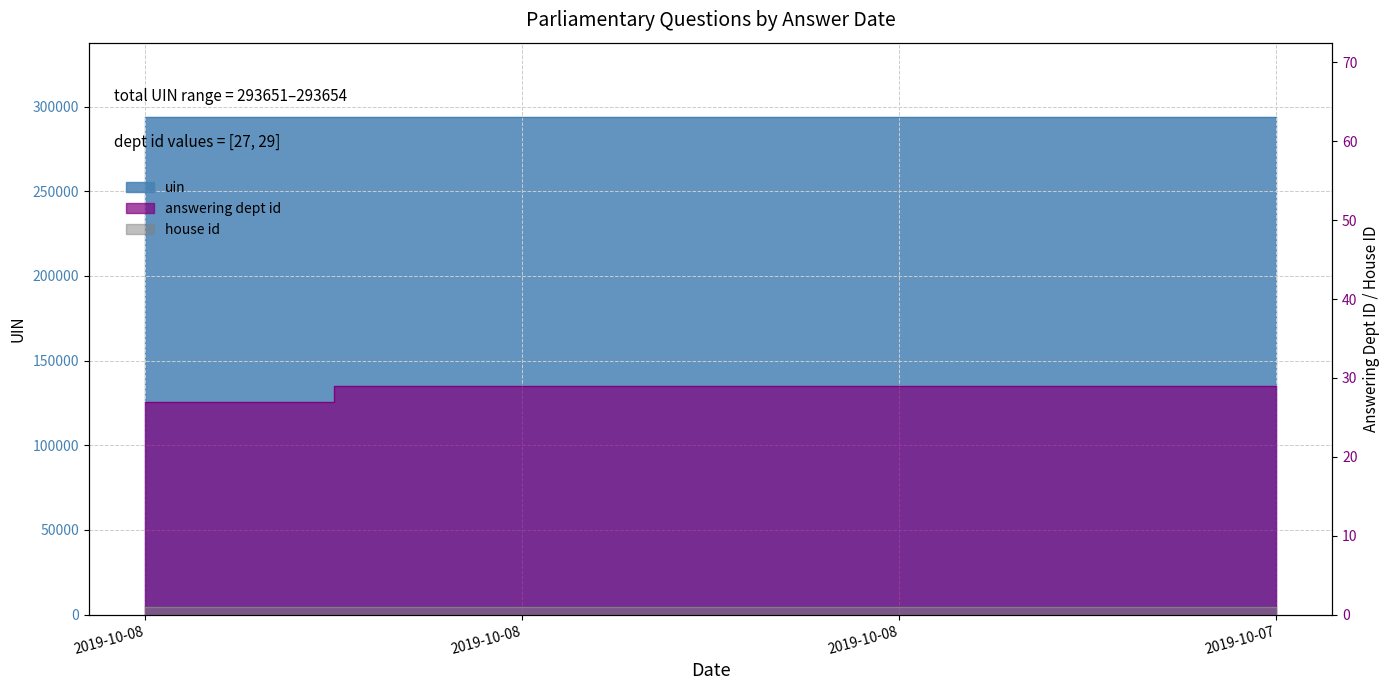

How many data points in uin are above 293653?

1